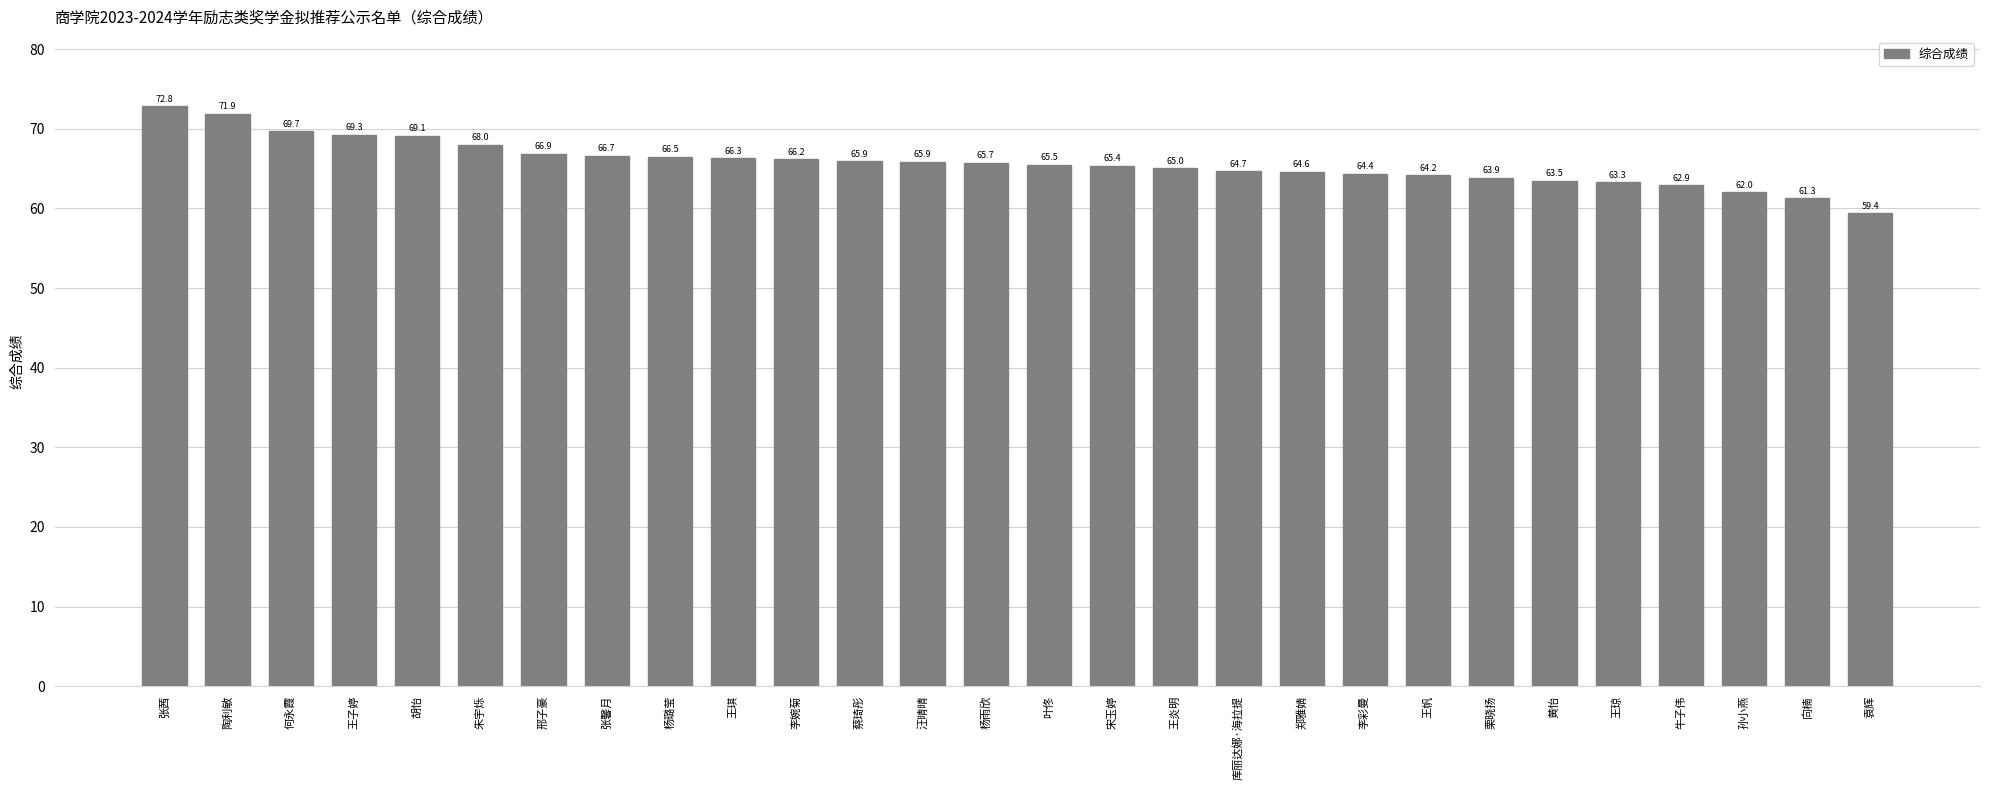

Does the chart contain stacked bars?

No